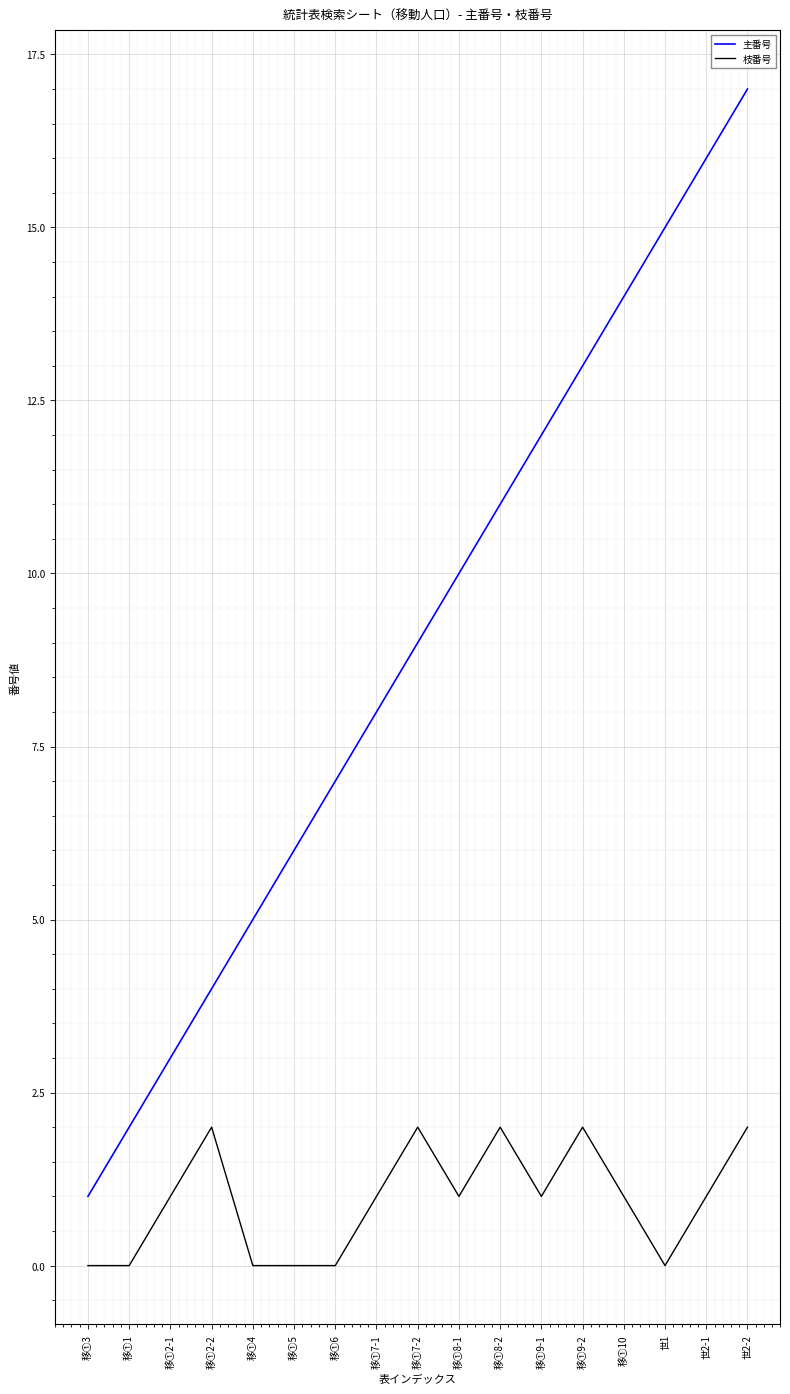

Rank the series by their average value, from highest to lowest.

主番号, 枝番号